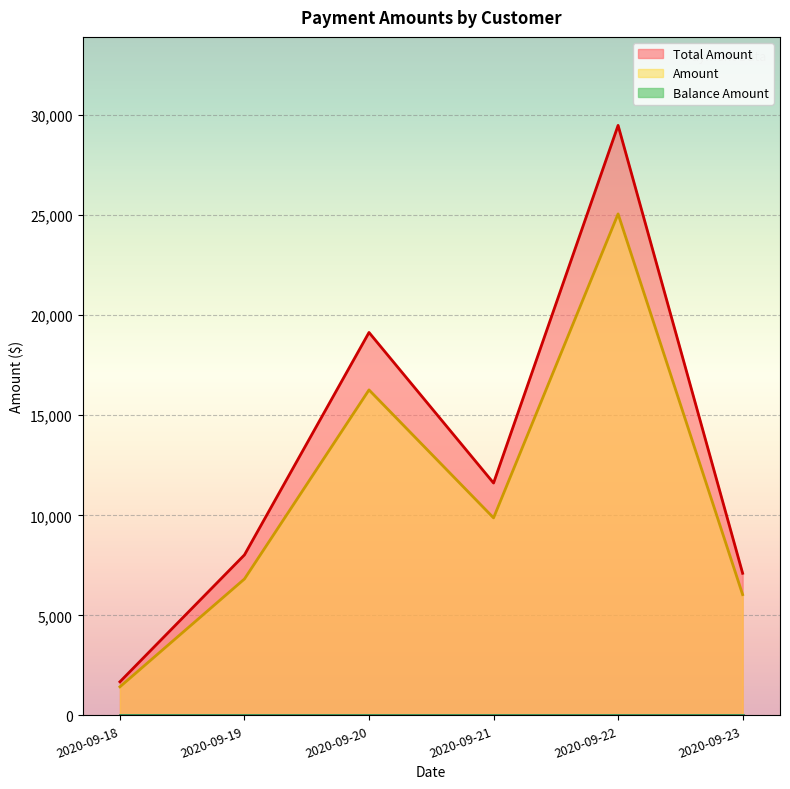

What is the difference between the highest and lowest values at 2020-09-23?

7102.8